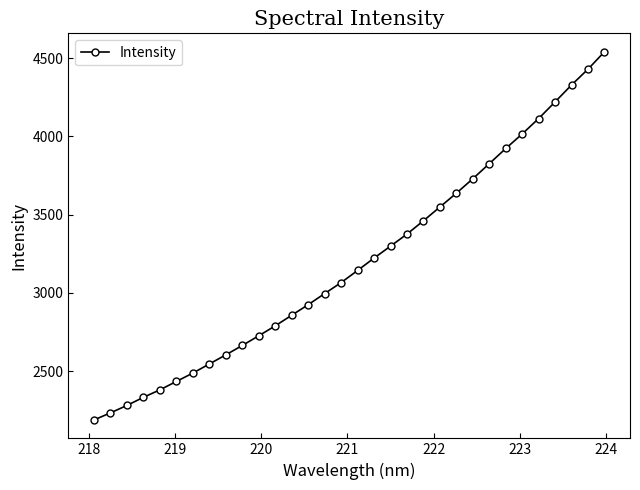

What is the value of the 6th point from the left?

2433.2